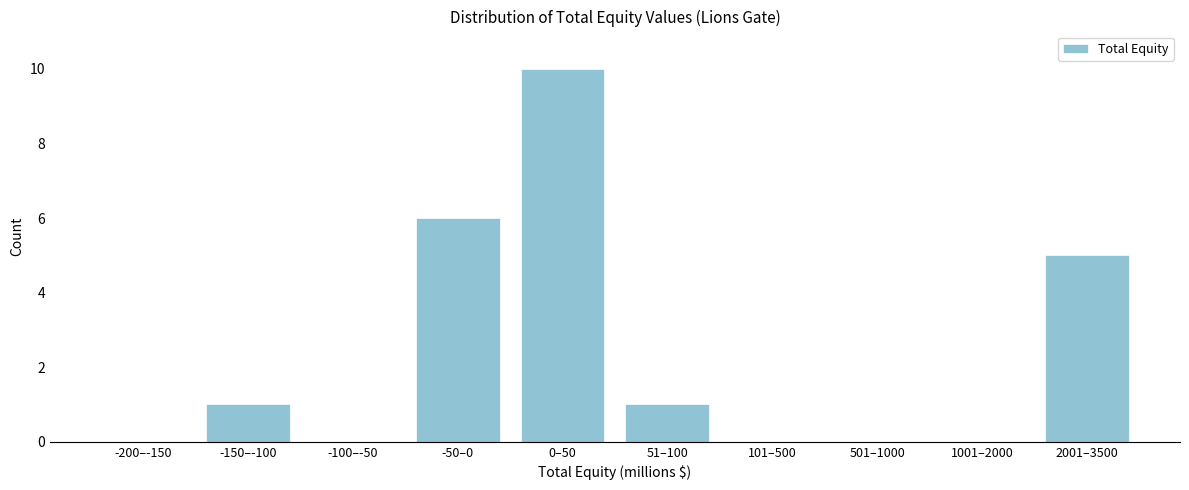

Reading left to right, list all the values displayed in this chart.

-200–-150=0	-150–-100=1	-100–-50=0	-50–0=6	0–50=10	51–100=1	101–500=0	501–1000=0	1001–2000=0	2001–3500=5